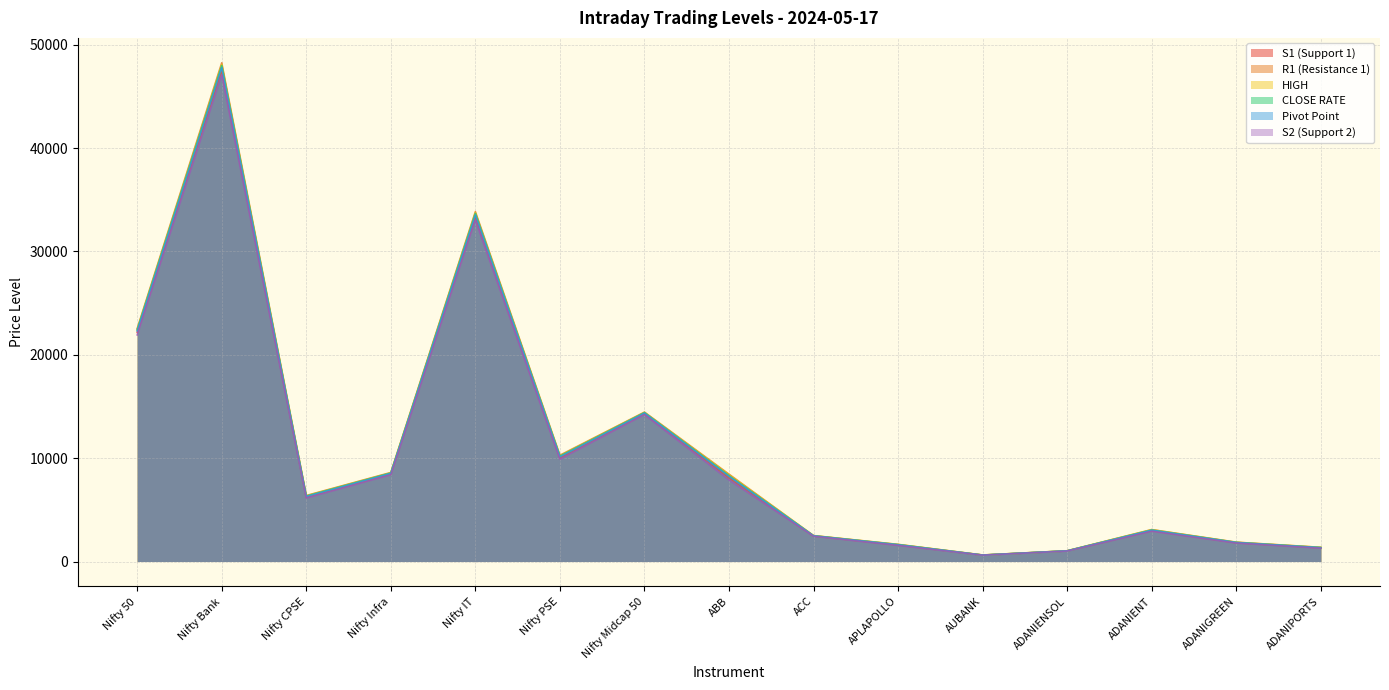

True or false: Pivot Point and S1 (Support 1) intersect in this chart.

False